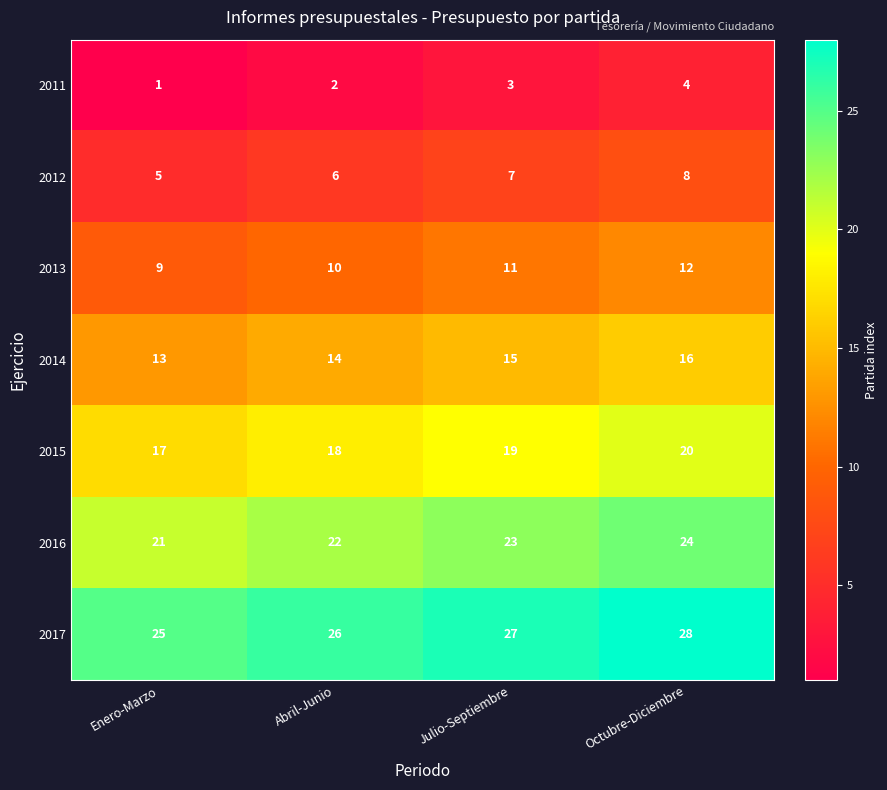

Is it true that 2015 equals 19 at Julio-Septiembre?

True